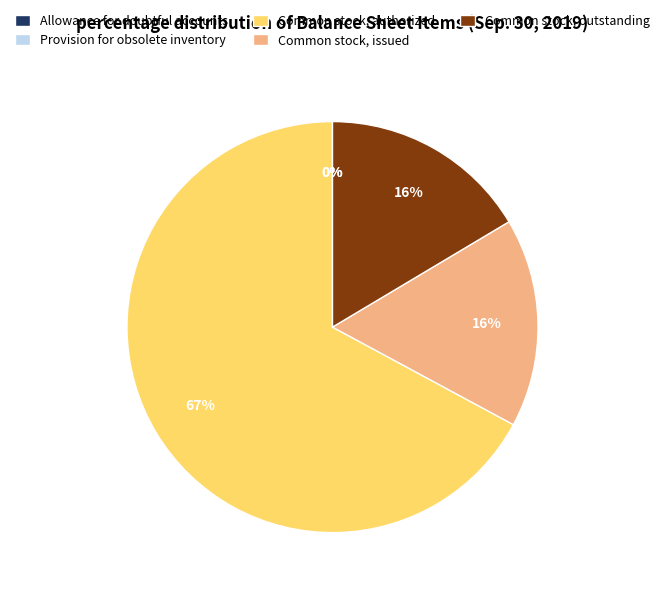

Which slice represents more than half of the pie?

Common stock, authorized